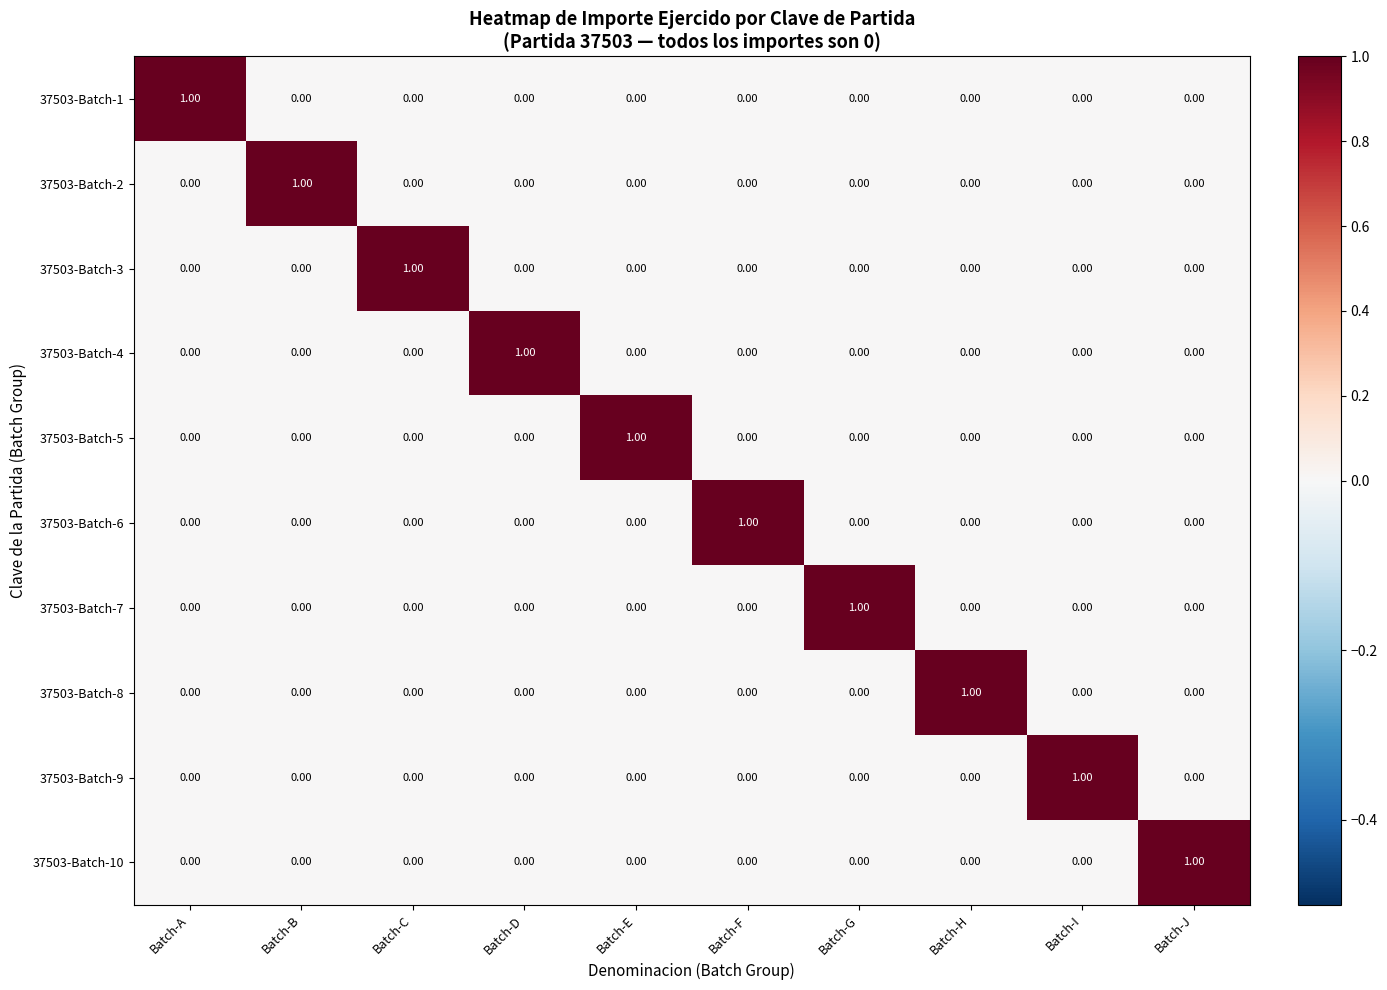

Which category has the highest value in the 37503-Batch-3 series?

Batch-C